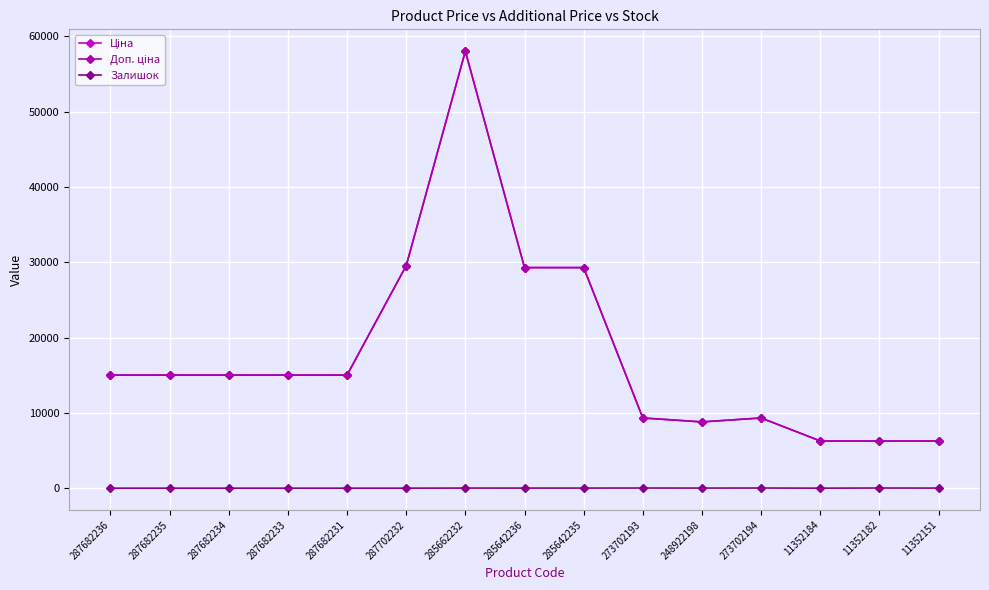

Does the chart have visible grid lines?

Yes